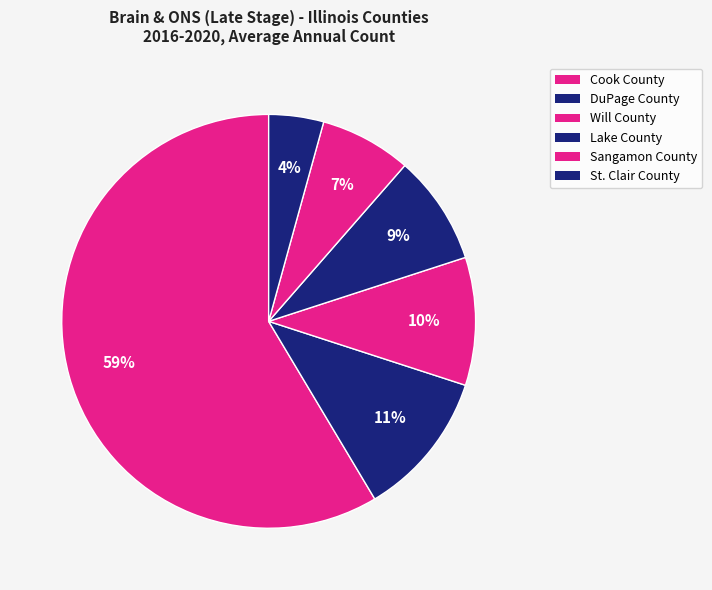

What percentage do St. Clair County and Sangamon County together represent?

11.4%